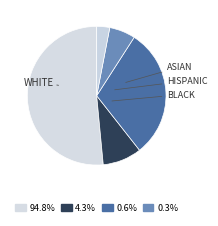

Count the number of slices in the pie.

5